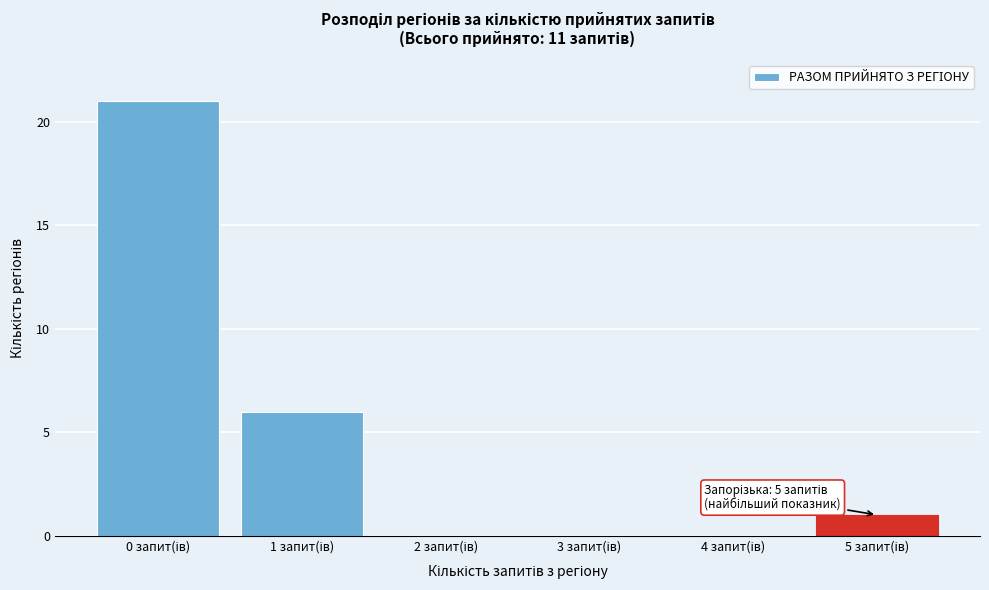

What is the maximum value shown in the chart?

21